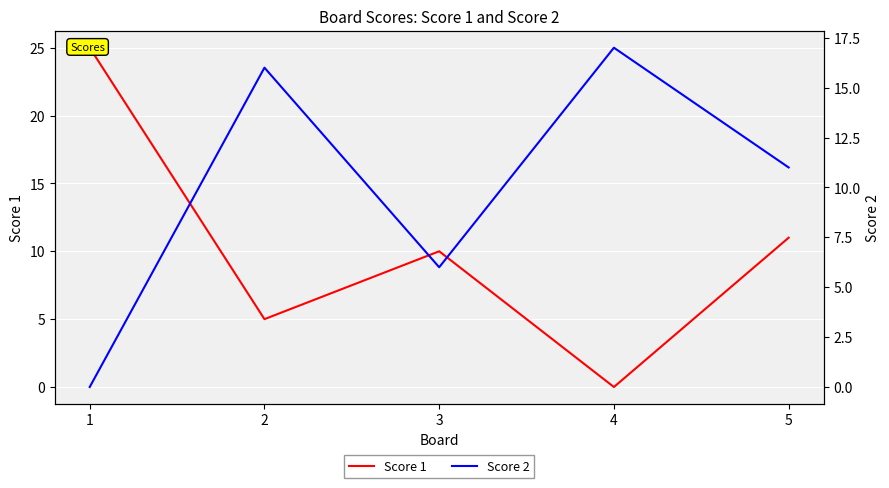

Which category has the lowest value across all series?

4